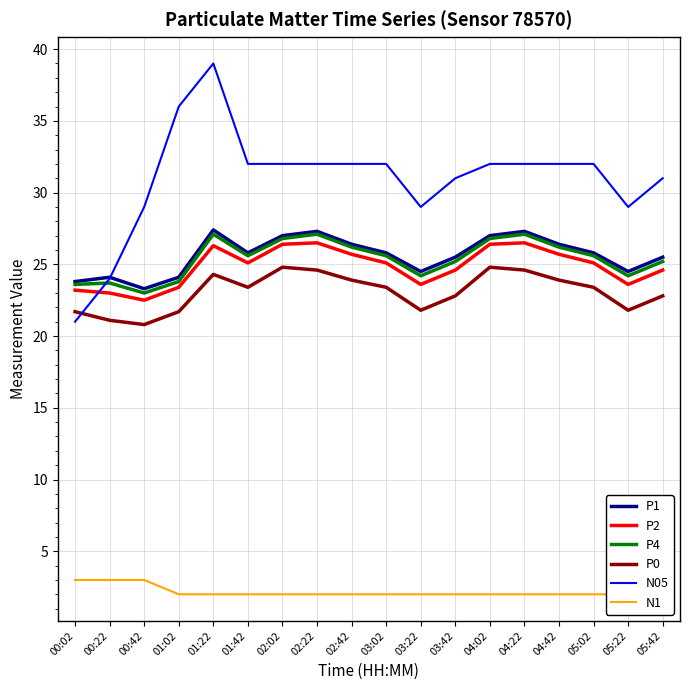

Is it true that P2 equals 13.1 at 05:42?

False